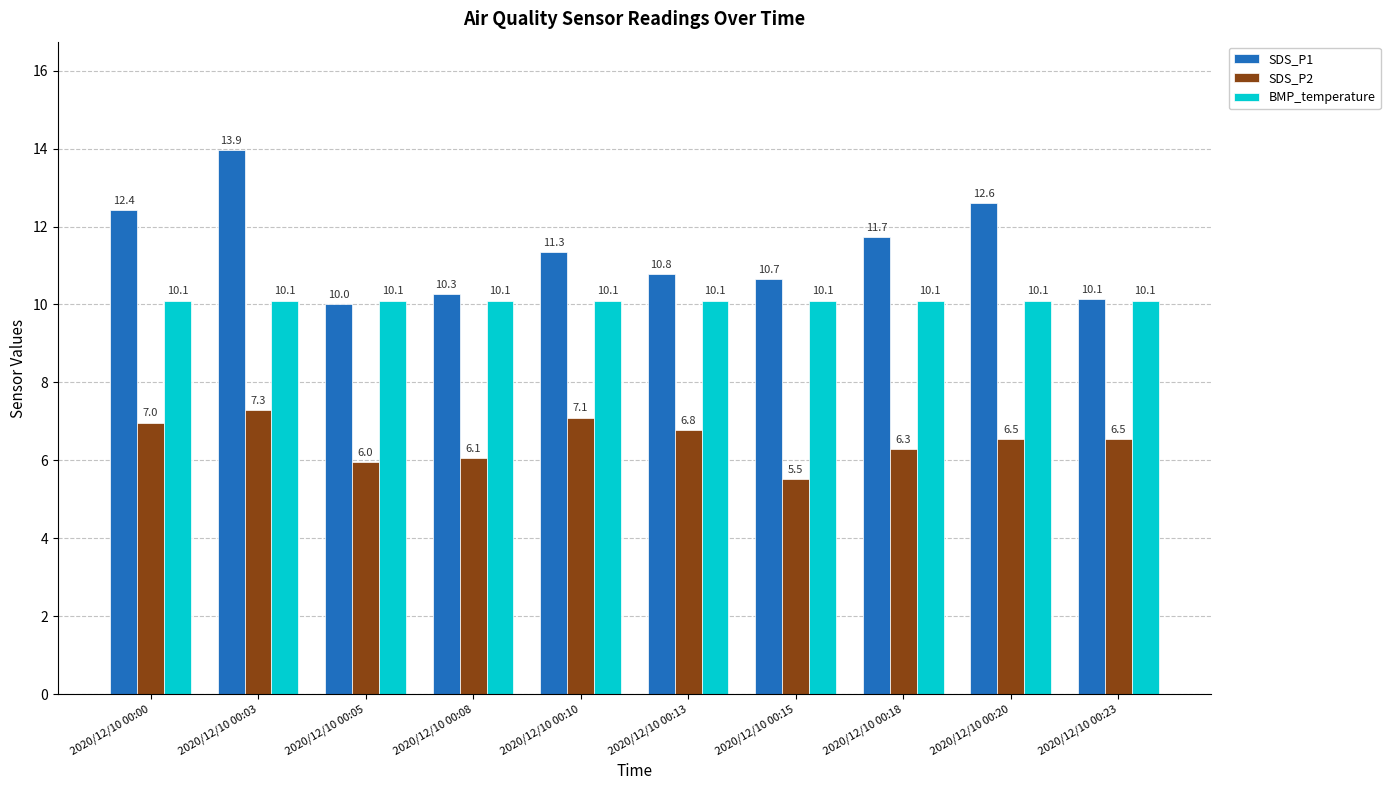

What is the value of the SDS_P1 bar at the 3rd from the left?

10.0